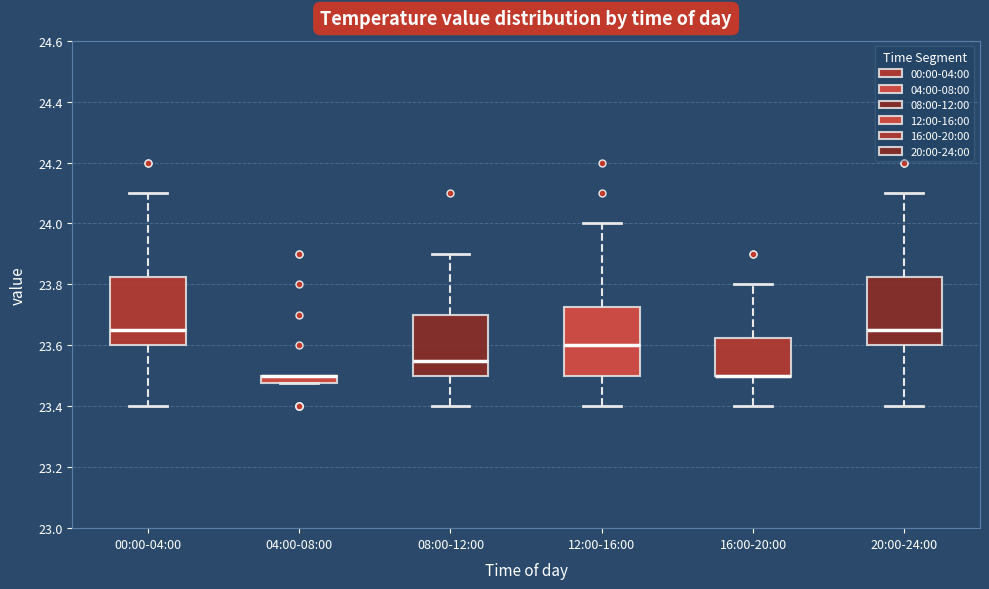

Where is the upper edge of the box for 04:00-08:00 on the y-axis? The values are not printed on the chart, so give them approximately, as read against the axis.

23.50